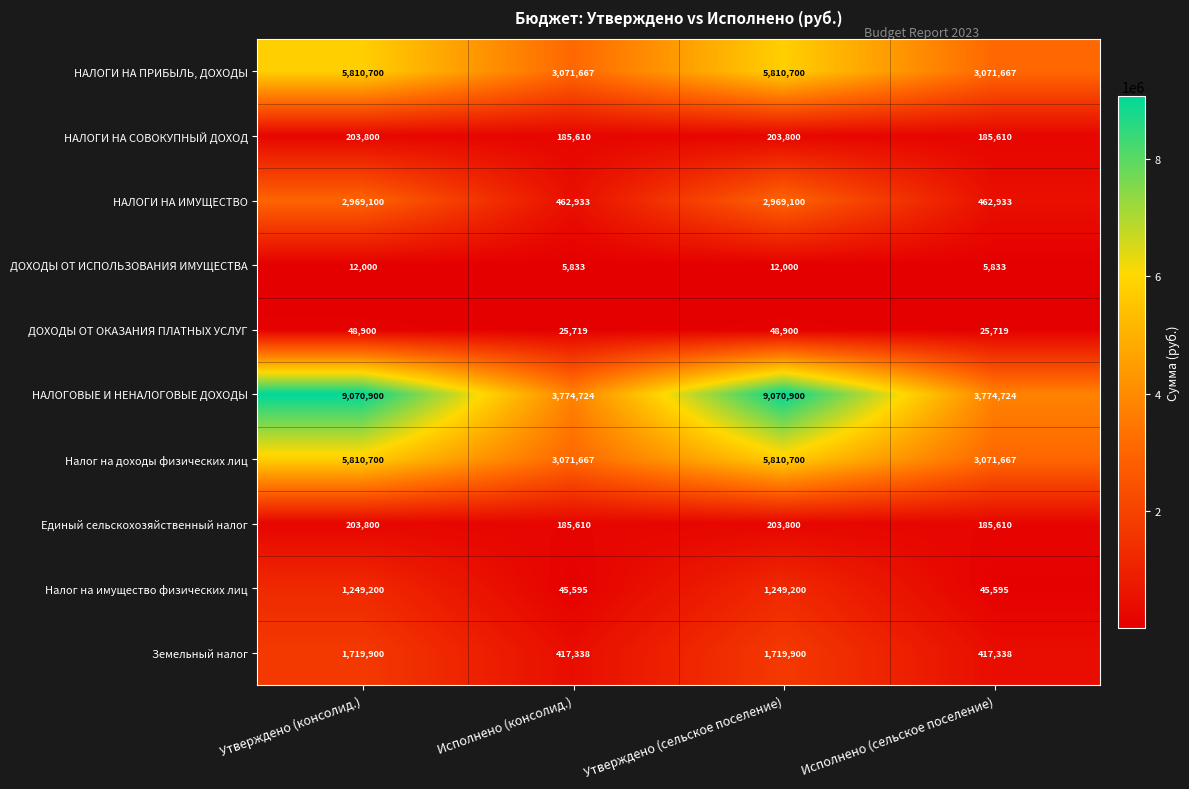

What is the maximum value shown in the chart?

9070900